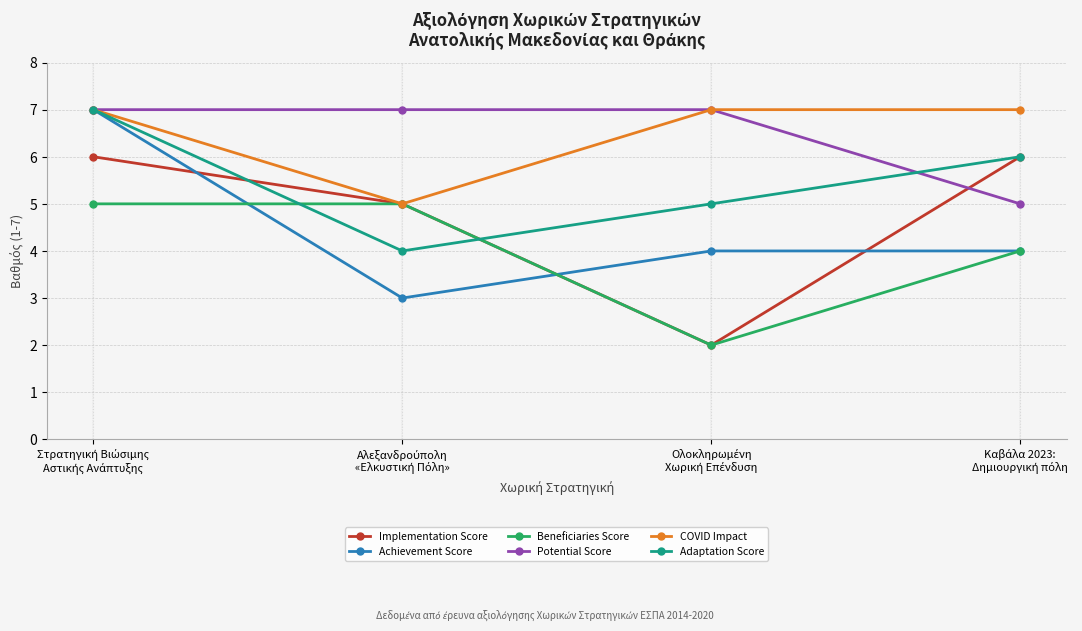

Reading left to right, extract all data points from this chart.

Implementation Score: 6	5	2	6
Achievement Score: 7	3	4	4
Beneficiaries Score: 5	5	2	4
Potential Score: 7	7	7	5
COVID Impact: 7	5	7	7
Adaptation Score: 7	4	5	6